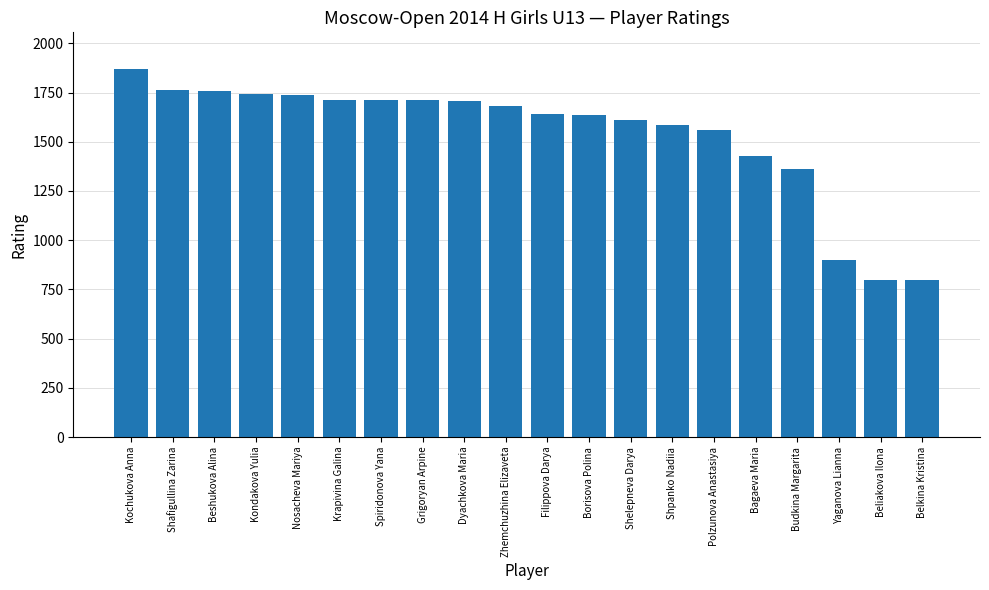

What position from the right is Zhemchuzhina Elizaveta?

11